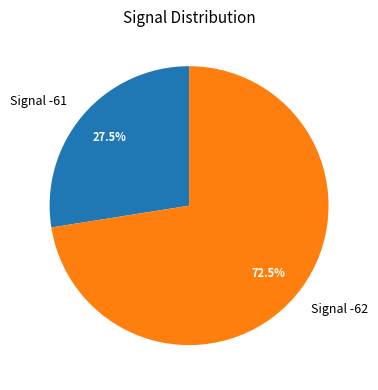

Rank the categories by value from highest to lowest.

Signal -62, Signal -61